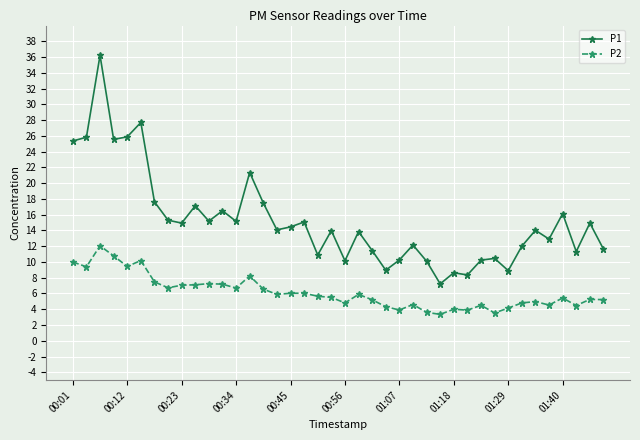

What is the value of the P2 point at the 29th from the left?

4.0